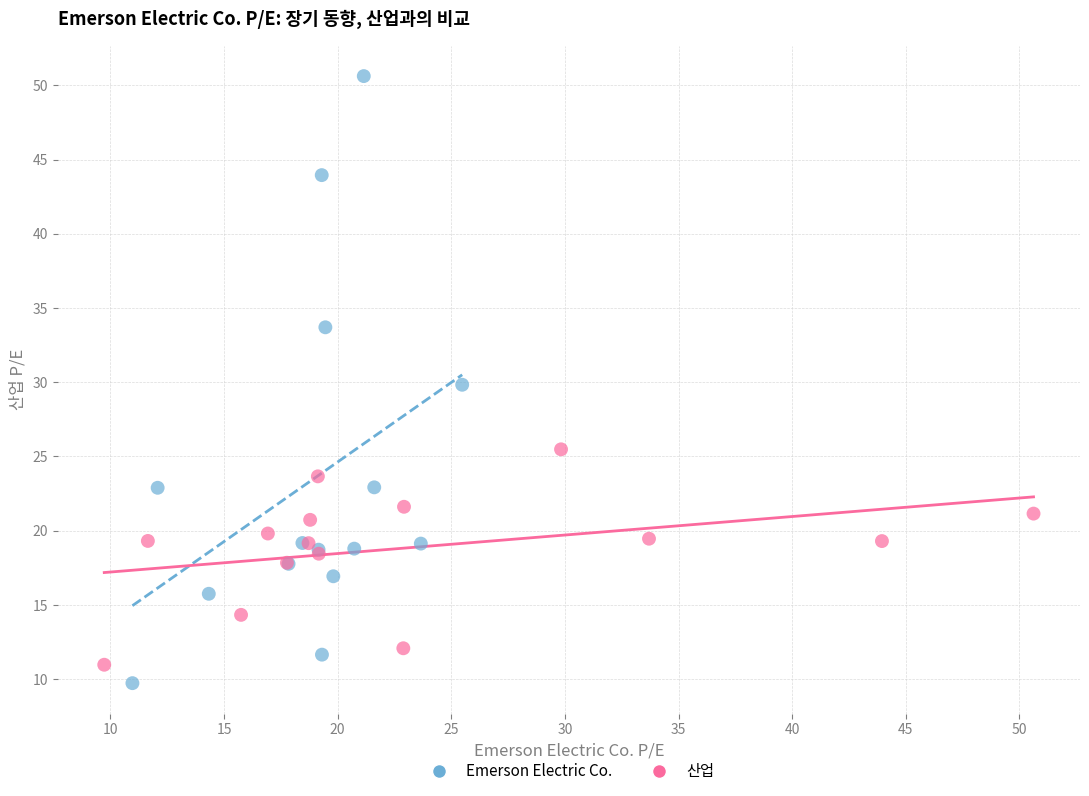

Which series has the widest spread of Y values?

Emerson Electric Co.